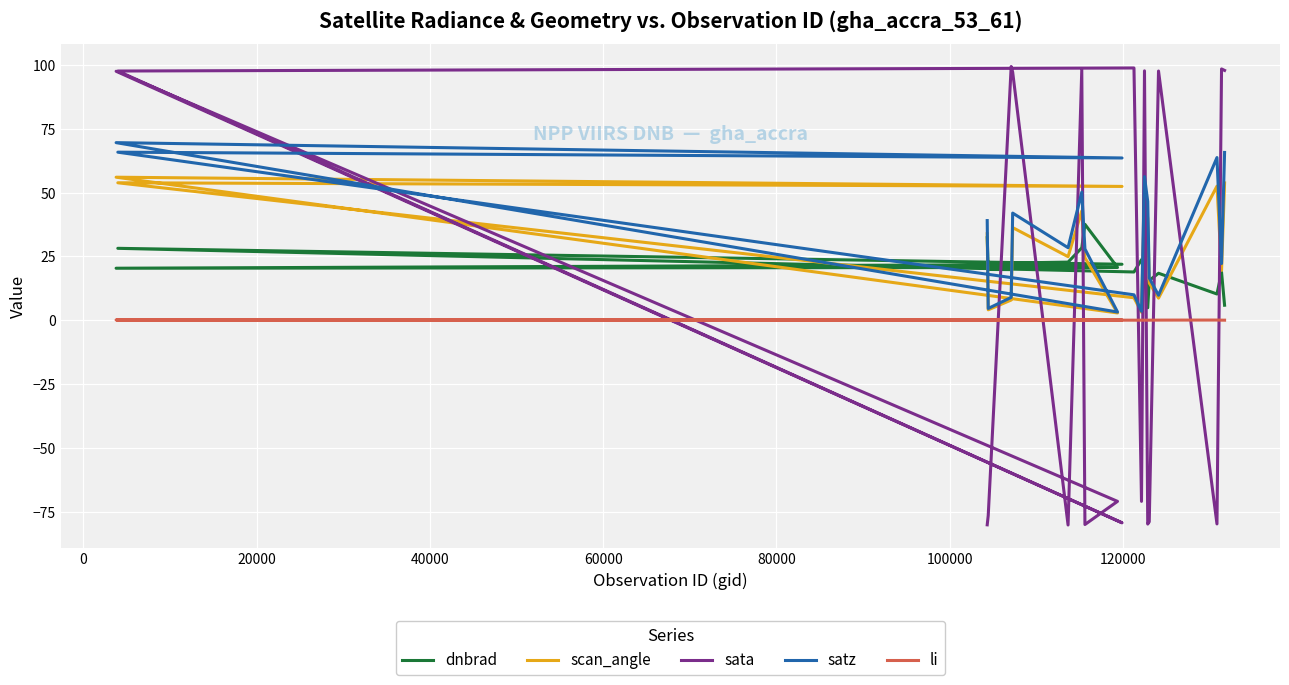

True or false: scan_angle has more than 2 points higher than both neighbors.

True